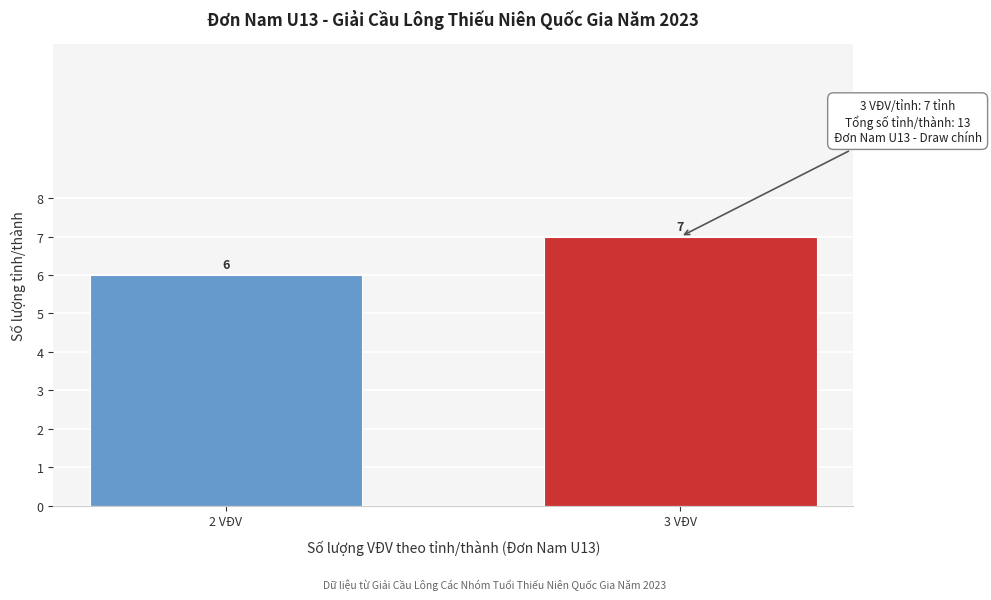

Reading left to right, list all the values displayed in this chart.

2 VĐV=6	3 VĐV=7